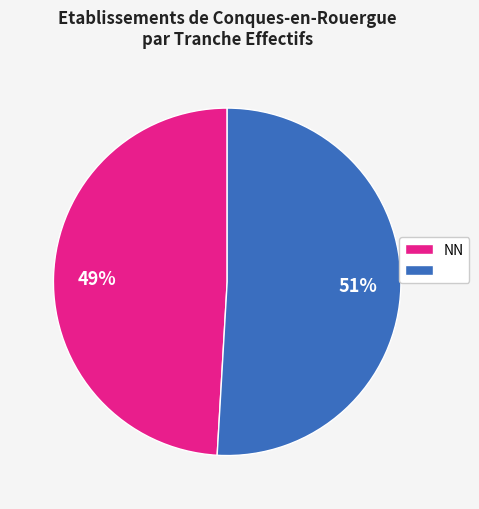

Does any single category account for the majority?

Yes